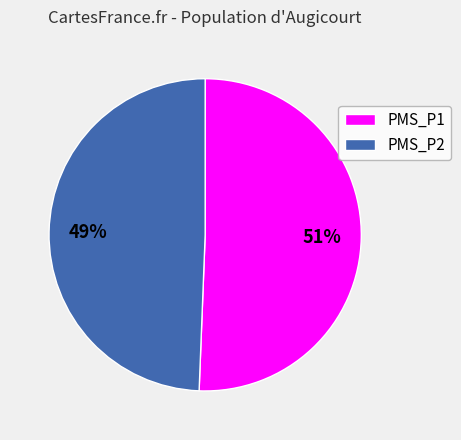

Is the sum of PMS_P1 and PMS_P2 greater than half?

Yes